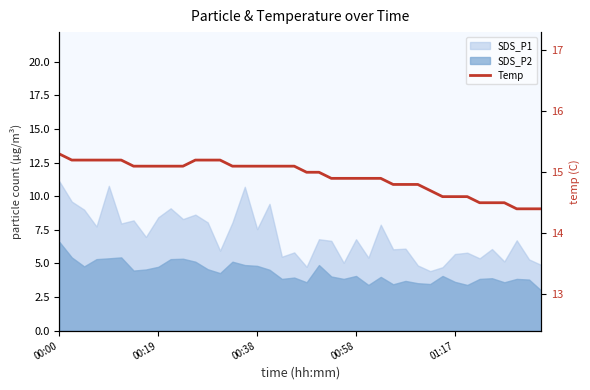

Count the number of values greater than 15.

20